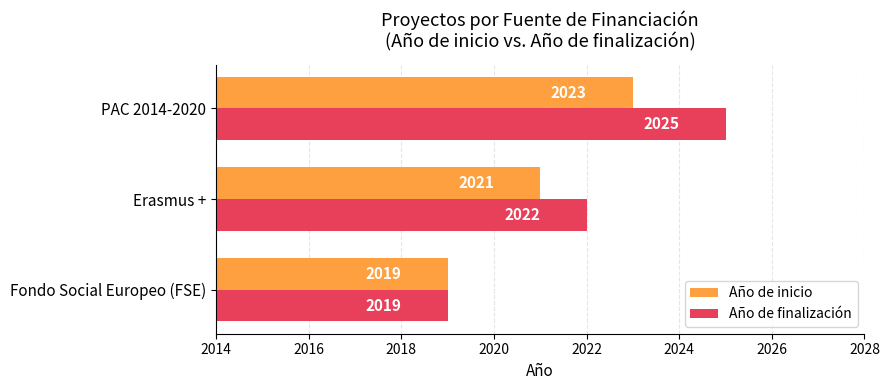

At which category is the sum across all series the highest?

PAC 2014-2020